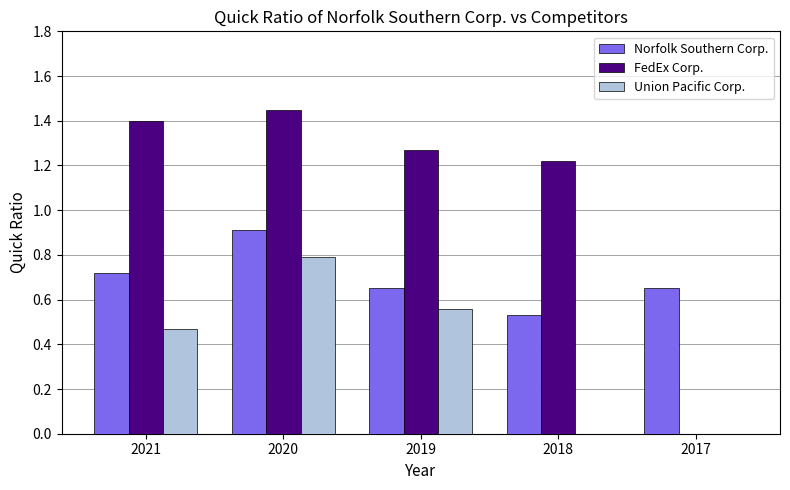

How many Norfolk Southern Corp. values are between 0 and 1?

5